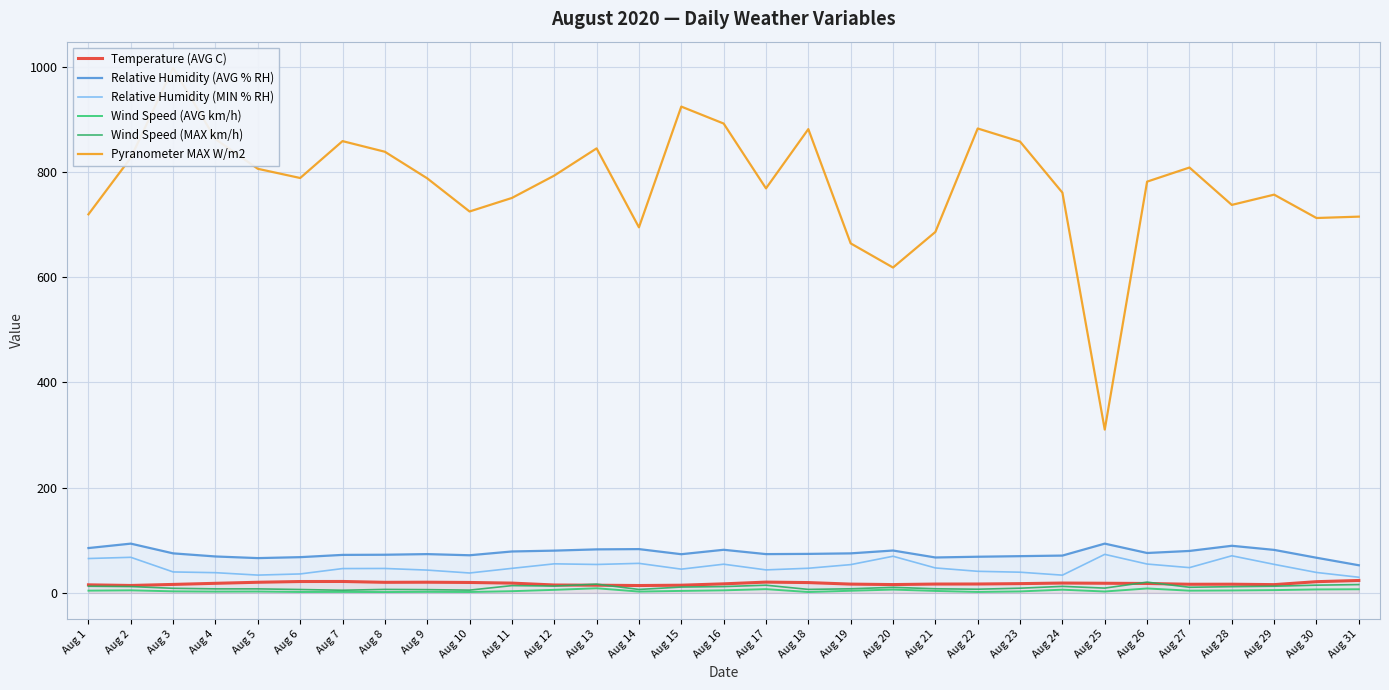

Where is Temperature (AVG C) nearest to the value 18?

Aug 4